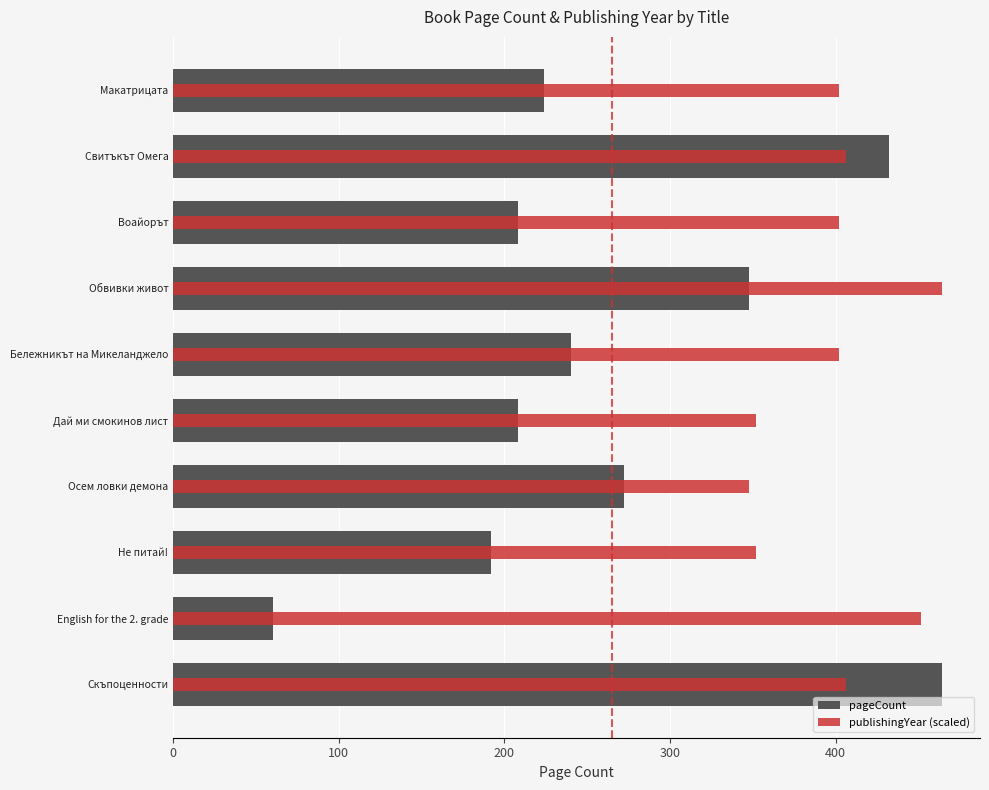

What are all the series names shown in the legend?

pageCount, publishingYear (scaled)